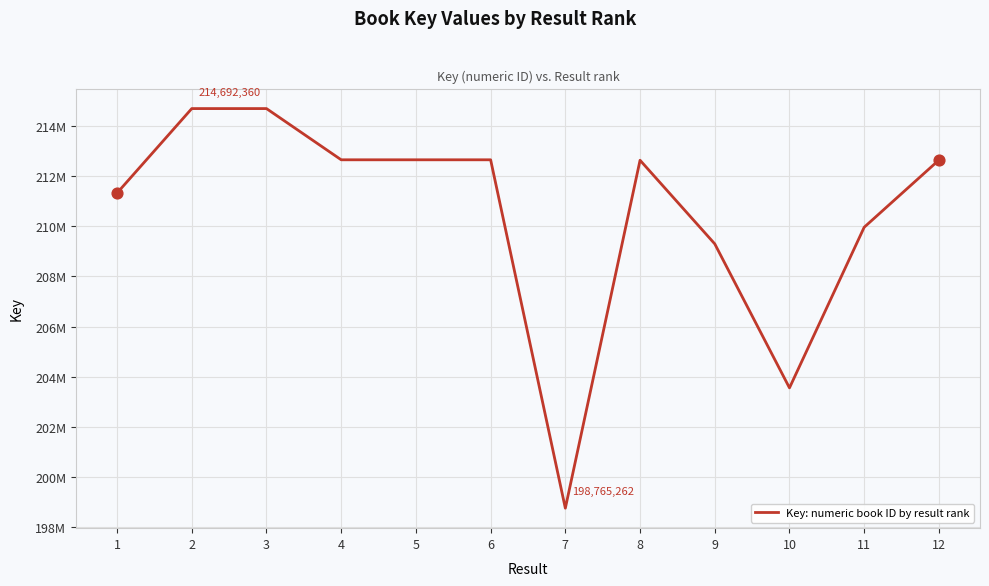

What is the ratio of the value at 4 to the value at 2?

1.0